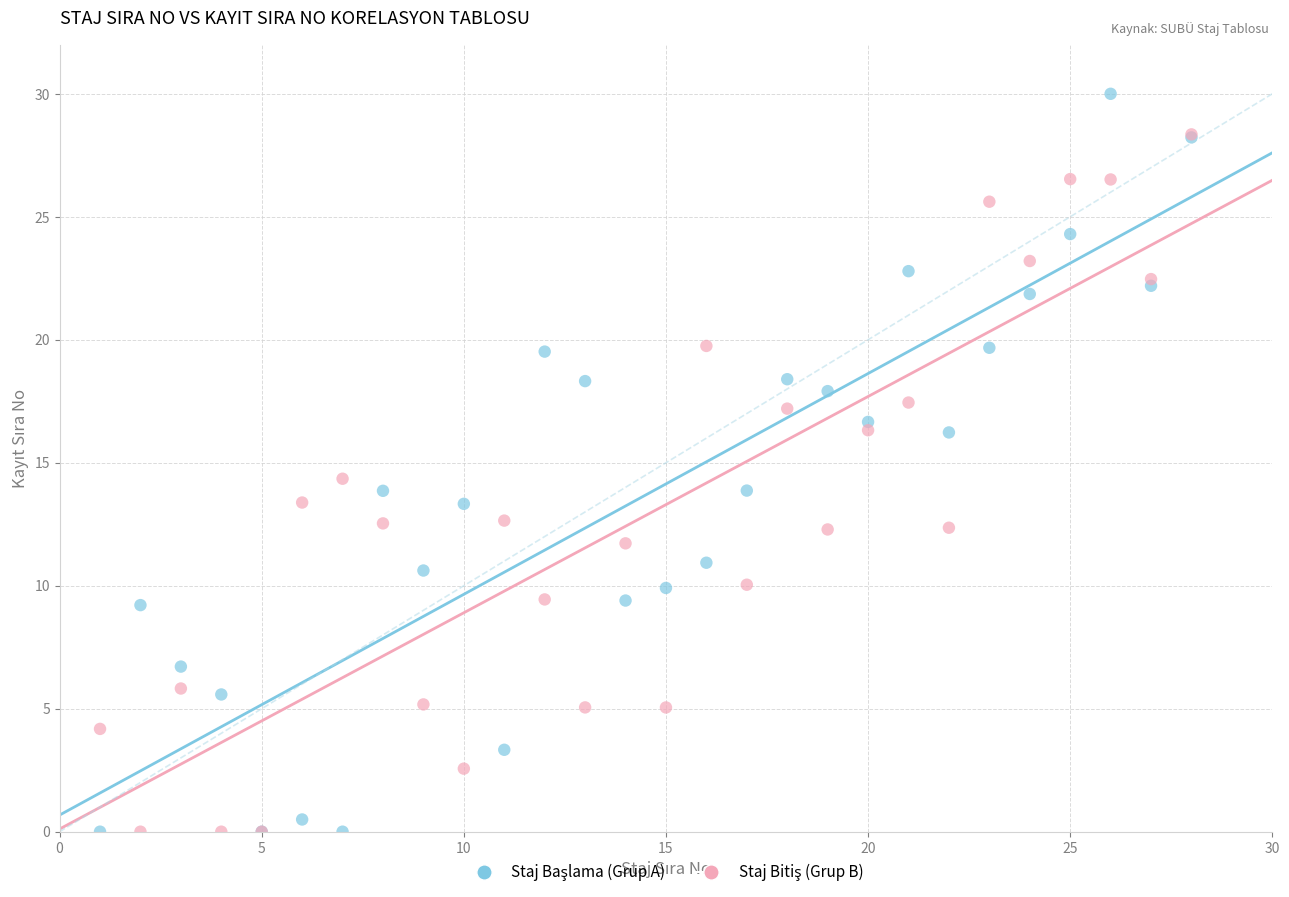

Across all series, what Y value is closest to 15?

14.4